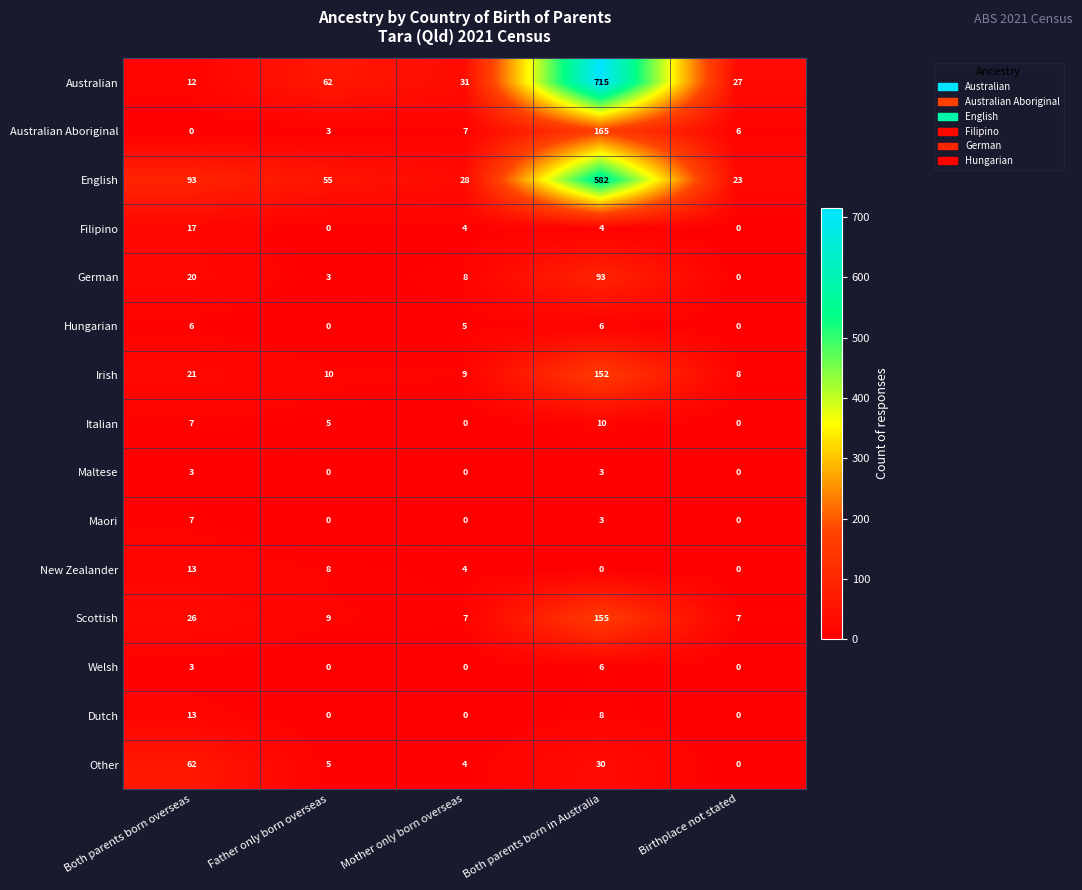

Which series has the widest spread of values?

Australian